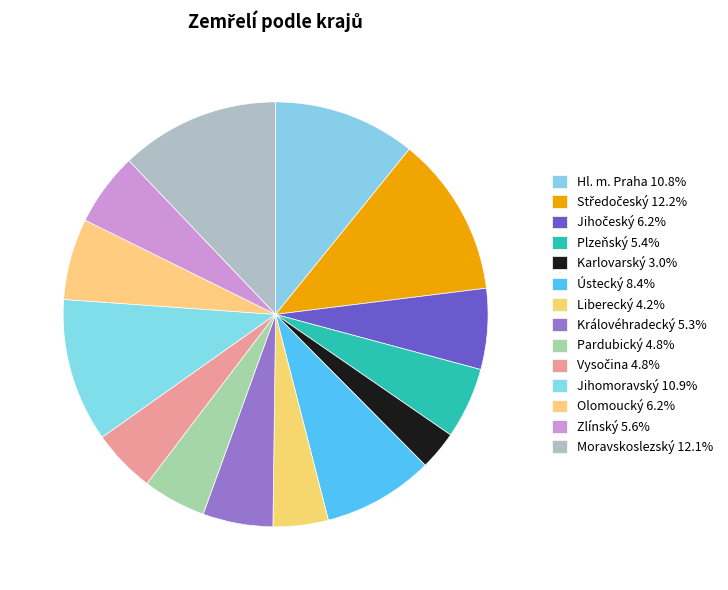

Rank the categories by value from highest to lowest.

Středočeský, Moravskoslezský, Jihomoravský, Hl. m. Praha, Ústecký, Olomoucký, Jihočeský, Zlínský, Plzeňský, Královéhradecký, Vysočina, Pardubický, Liberecký, Karlovarský